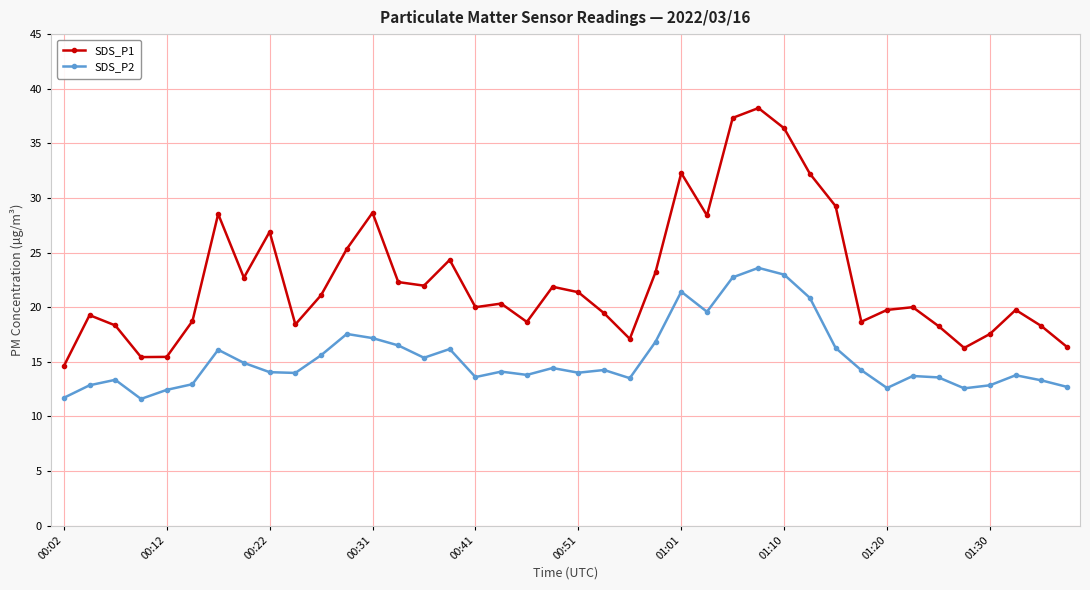

Which series has the widest spread of values?

SDS_P1